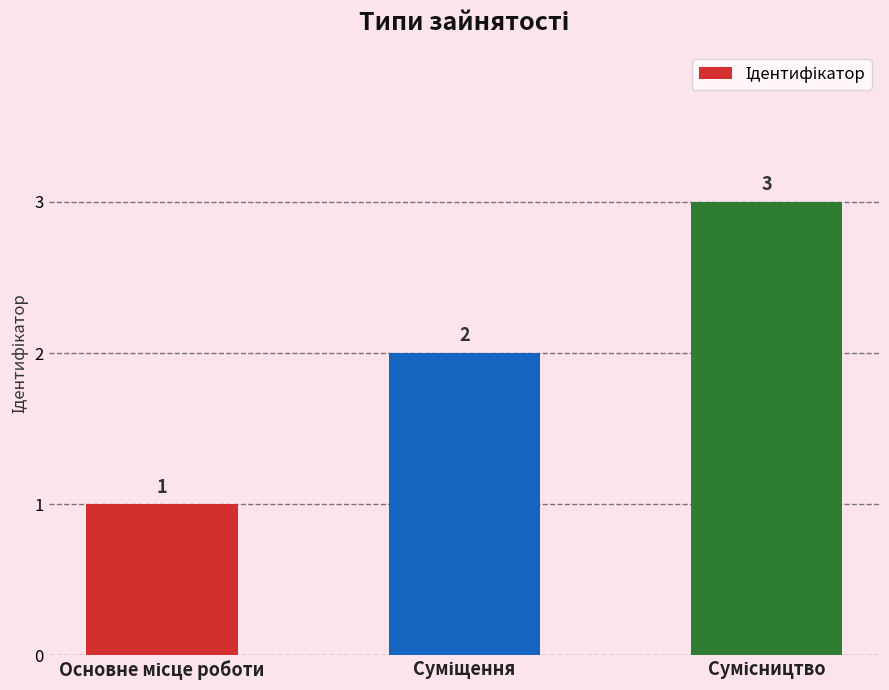

How many values are between 1 and 3?

3